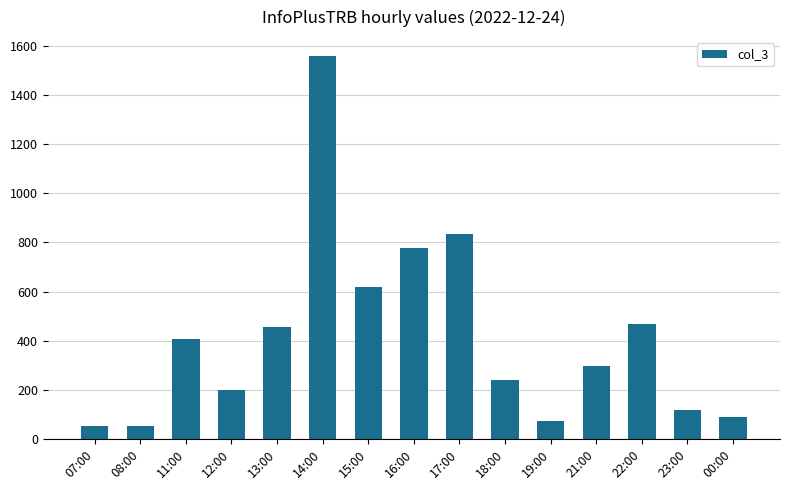

What is the ratio of the value at 11:00 to the value at 23:00?

3.4